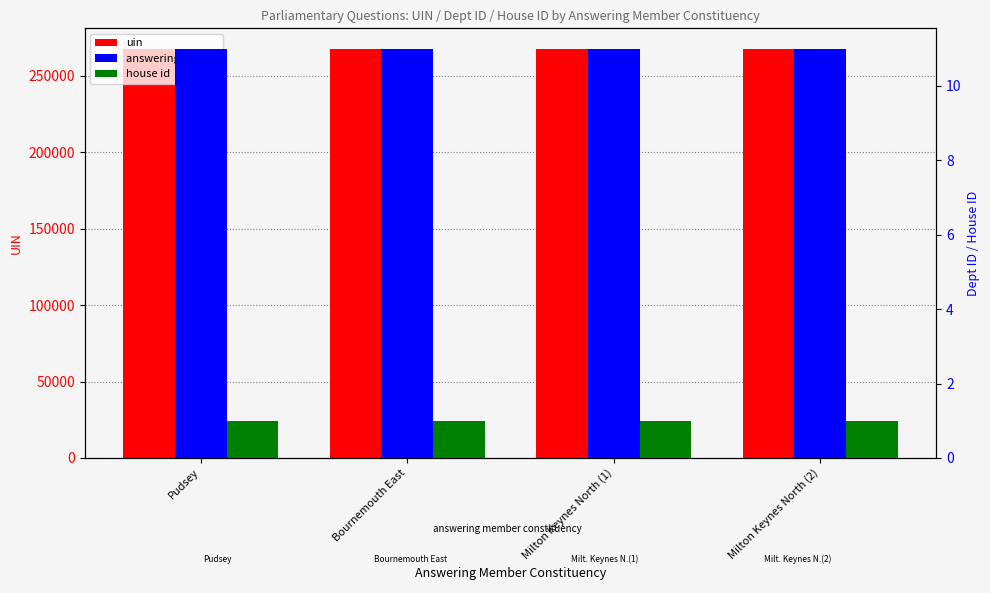

Reading right to left, transcribe all the data shown in this chart.

uin: 267730	267729	267728	267740
answering dept id: 11	11	11	11
house id: 1	1	1	1